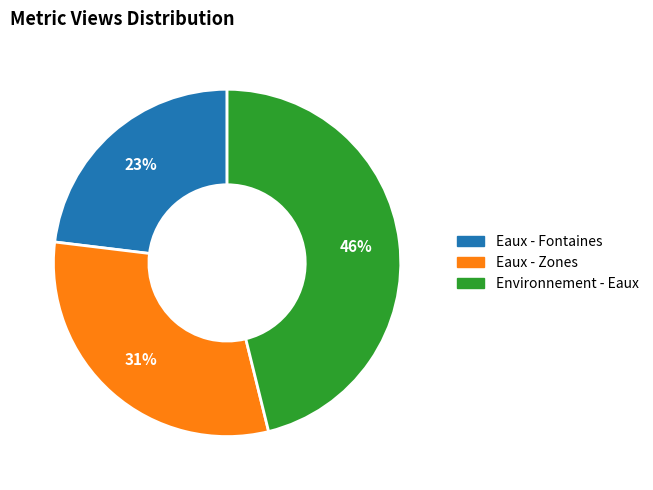

To the nearest percent, what is the difference between the largest and smallest slice percentages?

23%